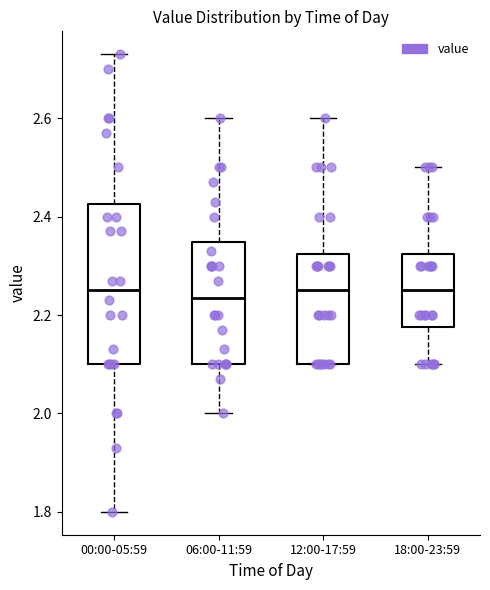

Where does the lower whisker of the box for 18:00-23:59 end on the y-axis? The values are not printed on the chart, so give them approximately, as read against the axis.

2.10